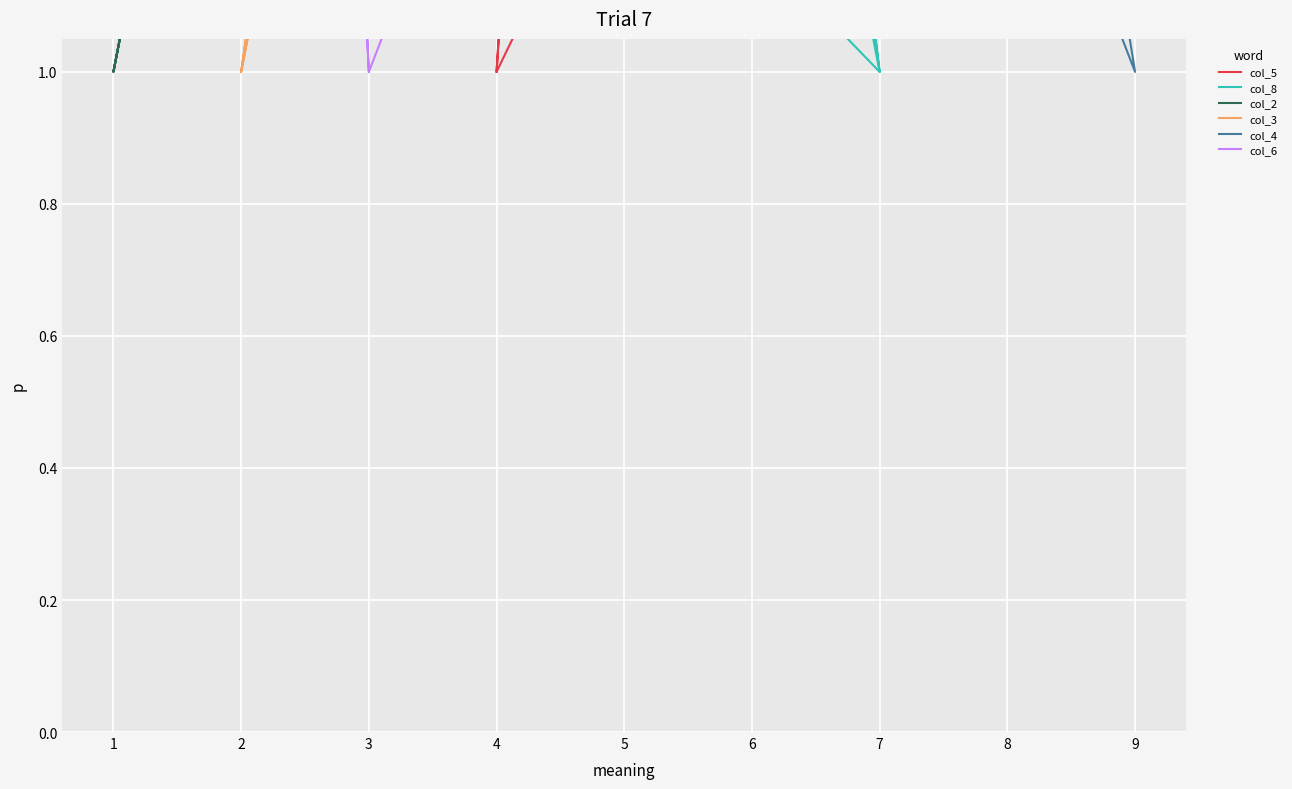

List the series in order of their peak value, highest first.

col_5, col_8, col_2, col_3, col_4, col_6